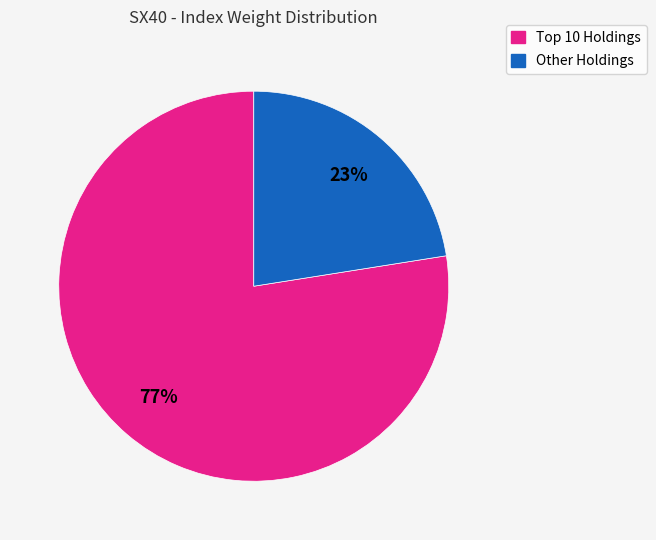

To the nearest percent, what is the average slice percentage?

50%